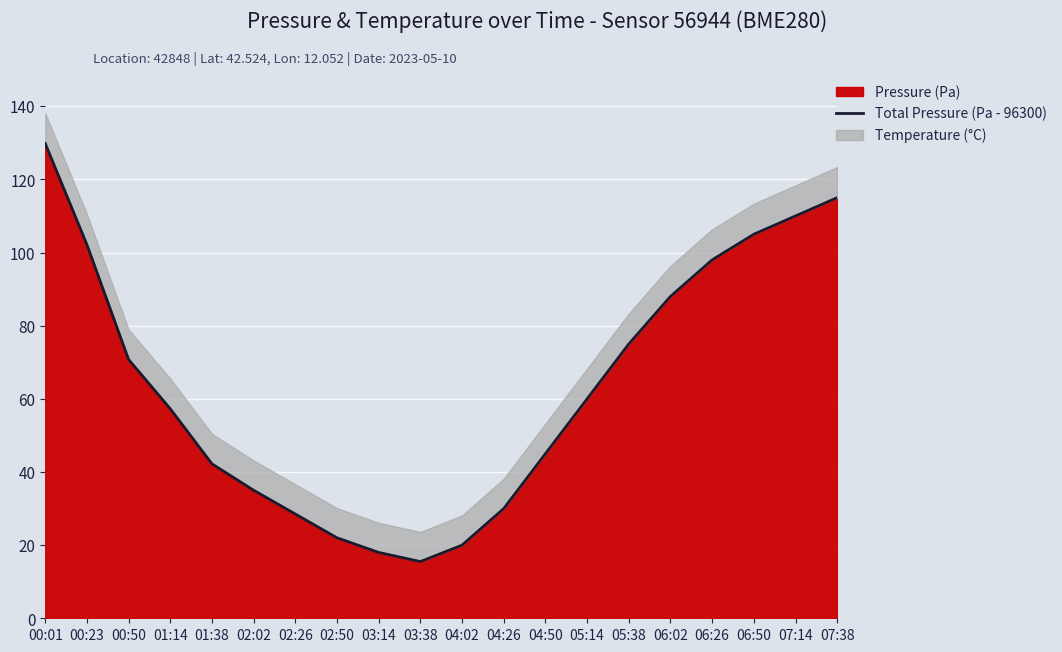

Approximately how many times larger is the value at 01:14 compared to 00:50?

0.8